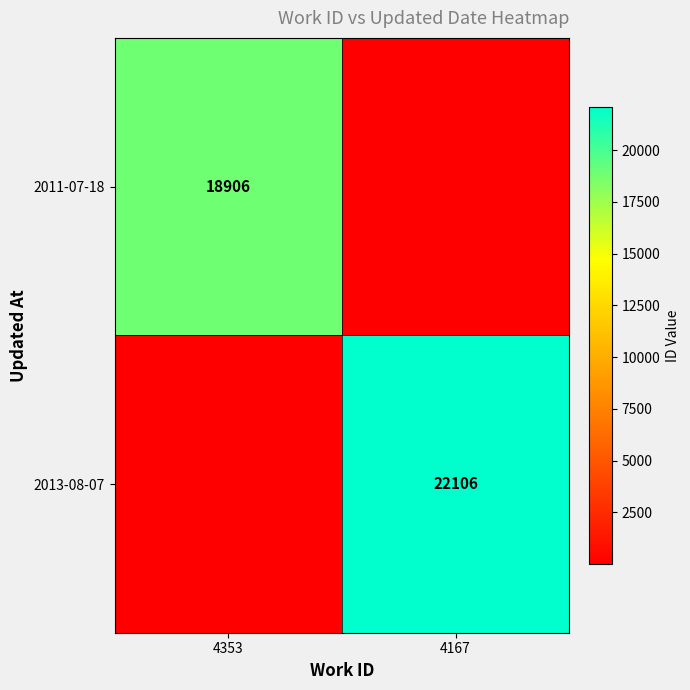

True or false: 2011-07-18 has a value of 12637 at 4353.

False